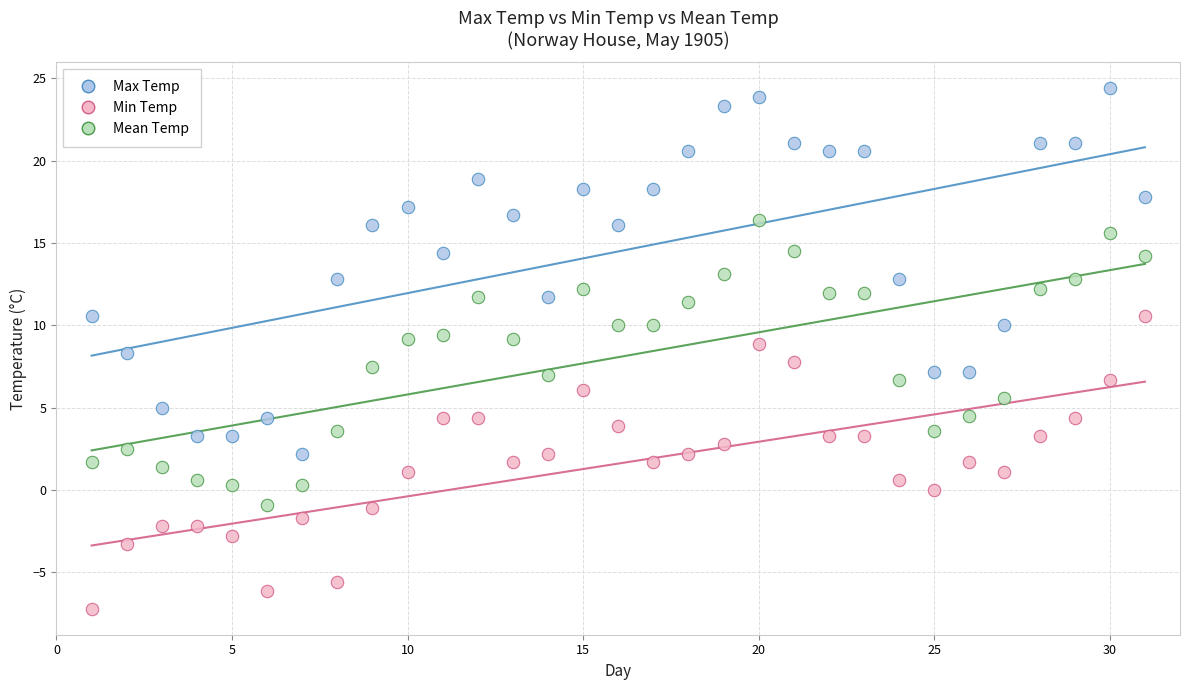

Across all data points, what is the range of X values (max minus min)?

30.0